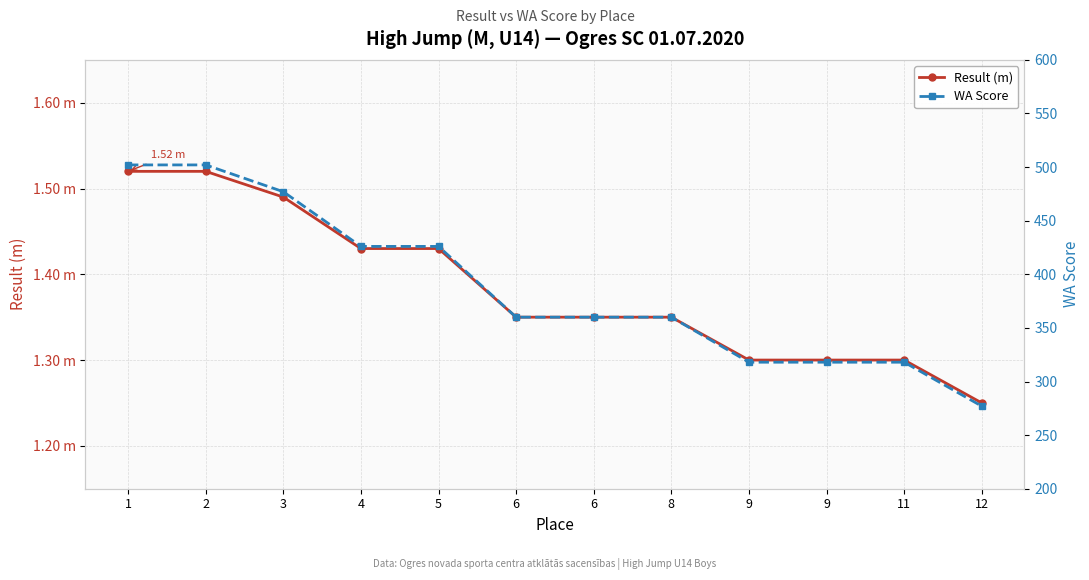

Is the value of WA Score at 12 greater than the value of Result (m) at 1?

Yes